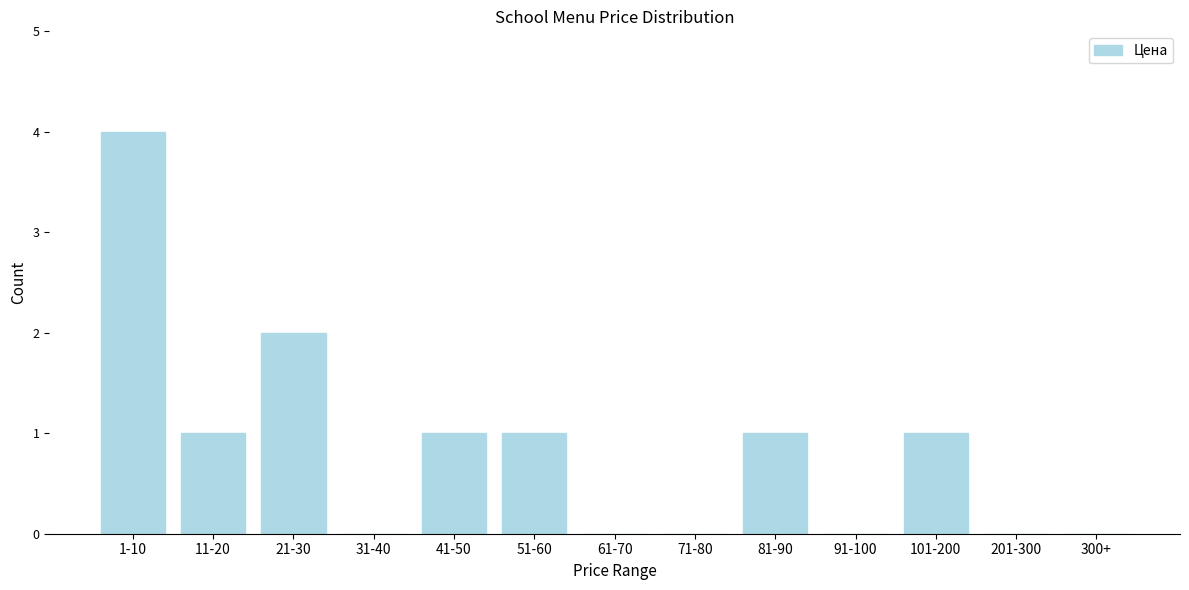

Reading left to right, what are all the values shown in this chart?

1-10=4	11-20=1	21-30=2	31-40=0	41-50=1	51-60=1	61-70=0	71-80=0	81-90=1	91-100=0	101-200=1	201-300=0	300+=0